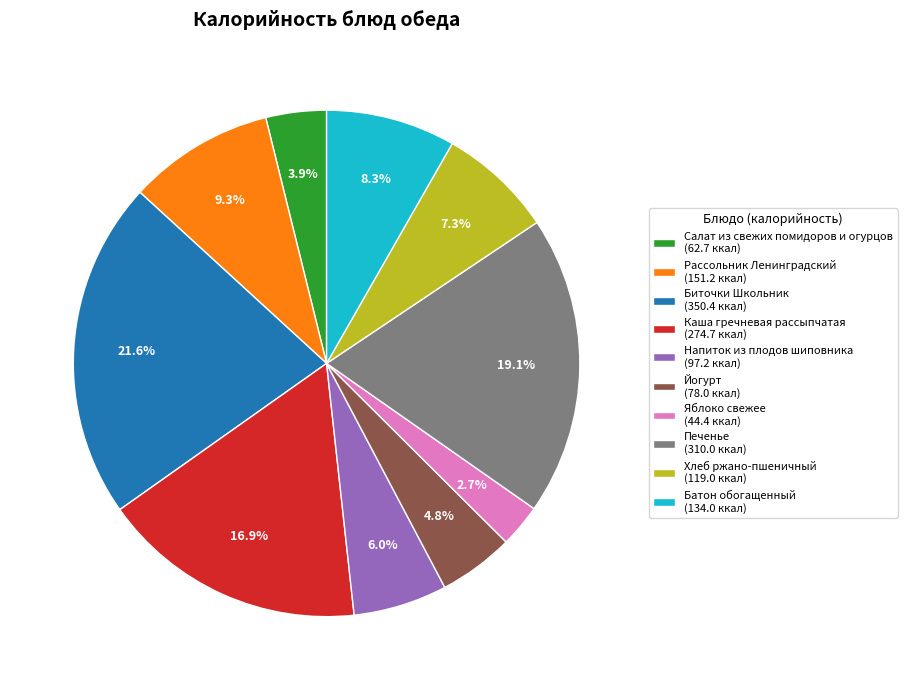

Is there any slice that represents more than half of the pie?

No